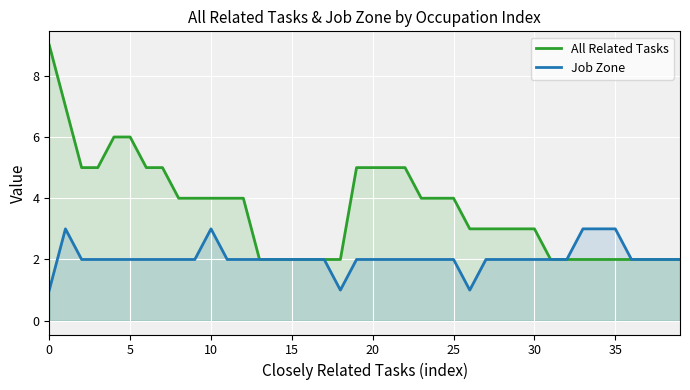

What are all the series names shown in the legend?

All Related Tasks, Job Zone